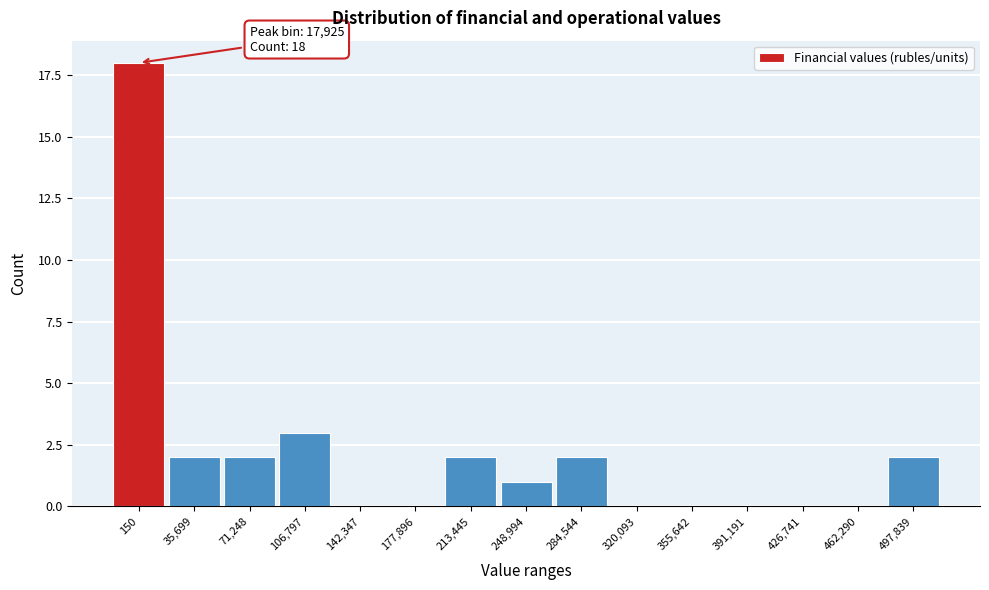

Reading left to right, list all the values displayed in this chart.

150=18	35,699=2	71,248=2	106,797=3	142,347=0	177,896=0	213,445=2	248,994=1	284,544=2	320,093=0	355,642=0	391,191=0	426,741=0	462,290=0	497,839=2